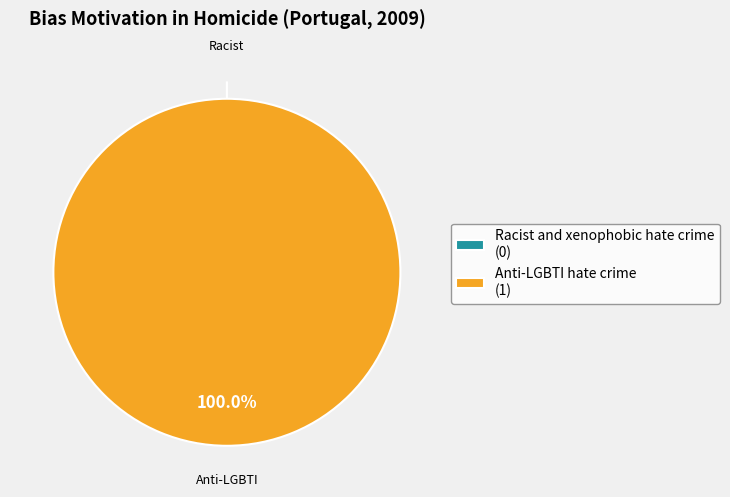

Combined, do Anti-LGBTI hate crime and Racist and xenophobic hate crime account for over 50%?

Yes